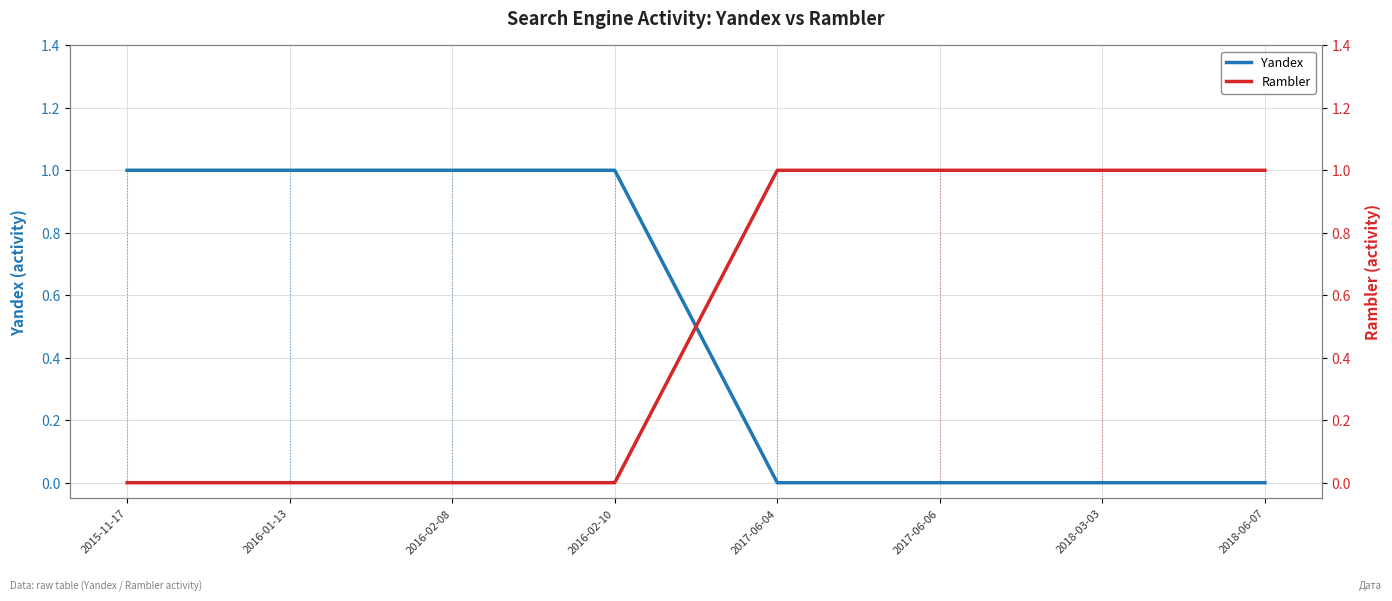

Reading left to right, transcribe all the data shown in this chart.

Yandex: 2015-11-17=1	2016-01-13=1	2016-02-08=1	2016-02-10=1	2017-06-04=0	2017-06-06=0	2018-03-03=0	2018-06-07=0
Rambler: 2015-11-17=0	2016-01-13=0	2016-02-08=0	2016-02-10=0	2017-06-04=1	2017-06-06=1	2018-03-03=1	2018-06-07=1